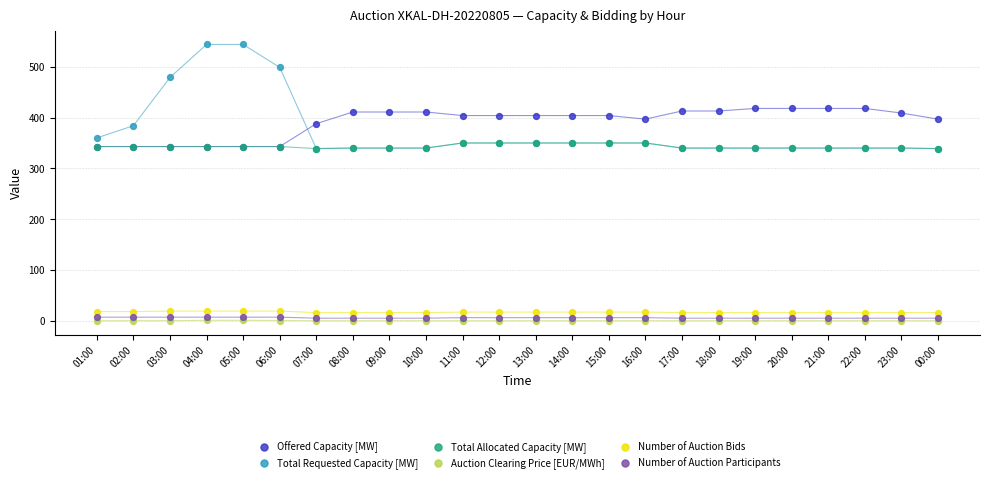

Which series reaches the minimum Y coordinate?

Auction Clearing Price [EUR/MWh]